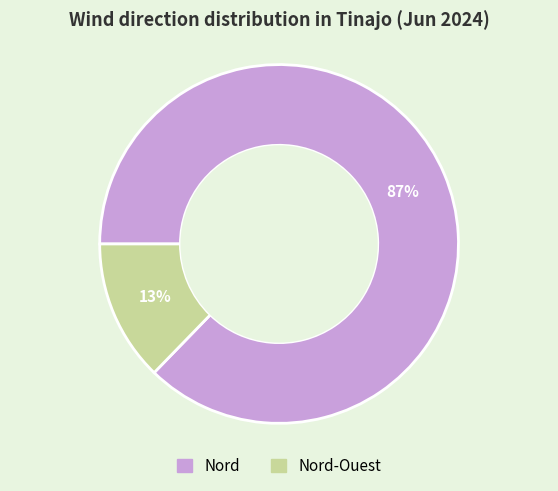

To the nearest percent, what is the average slice percentage?

50%